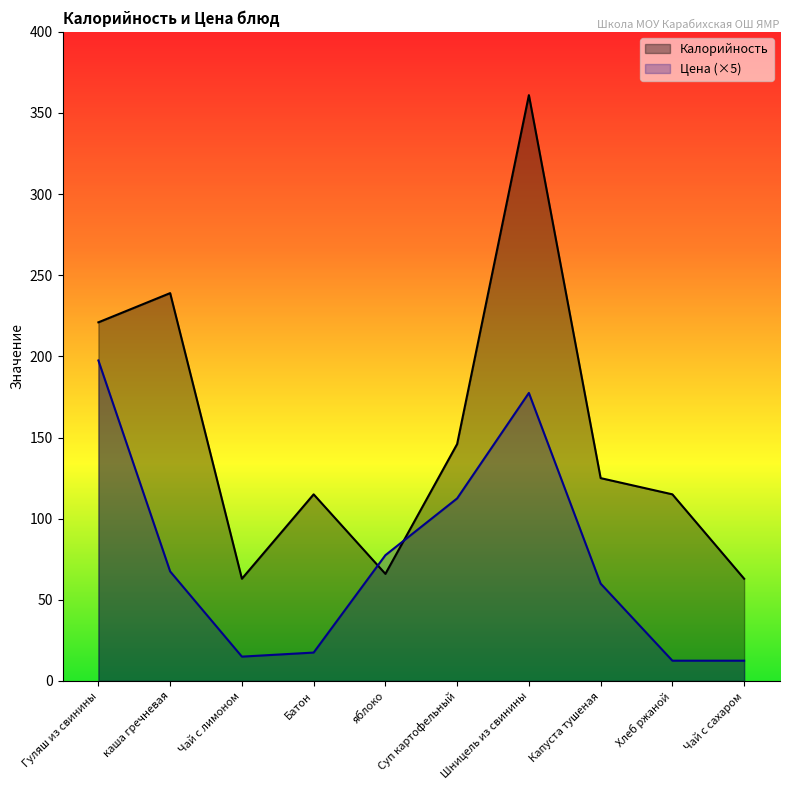

What is the sum of all Калорийность values?

1514.0